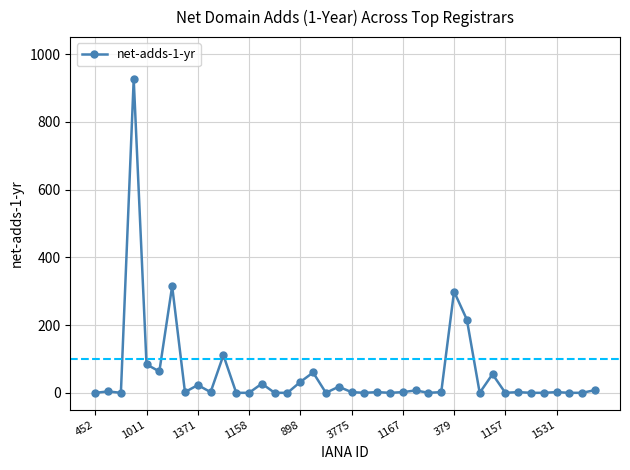

What is the greatest value displayed?

926